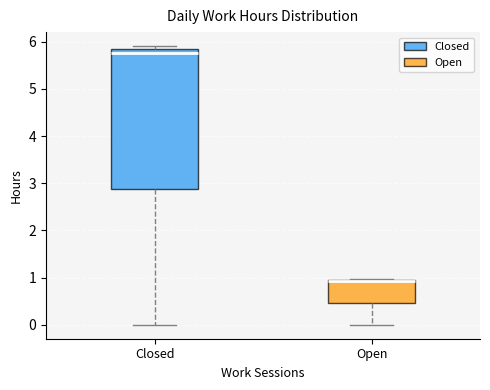

Which box is the tallest, from its lower edge to its upper edge?

Closed